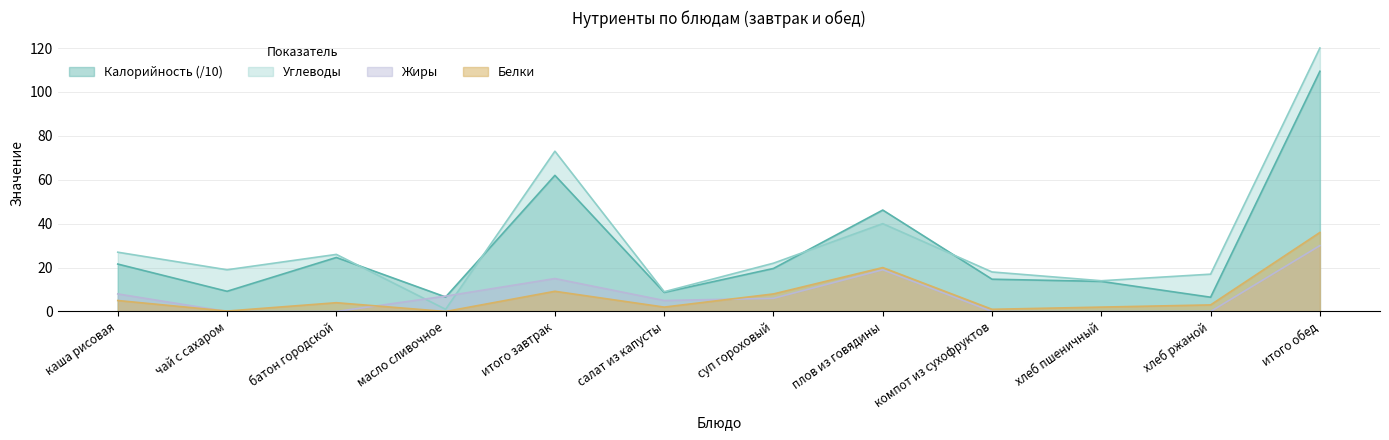

Is the value of Калорийность at каша рисовая greater than the value of Углеводы at масло сливочное?

Yes